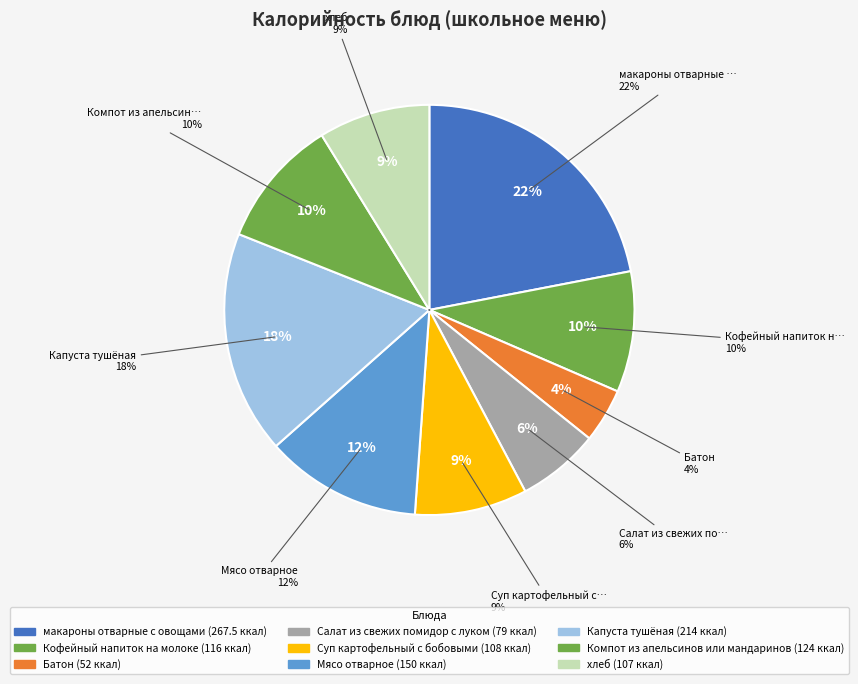

To the nearest percent, what is the difference between the Кофейный напиток на молоке and хлеб slice percentages?

1%